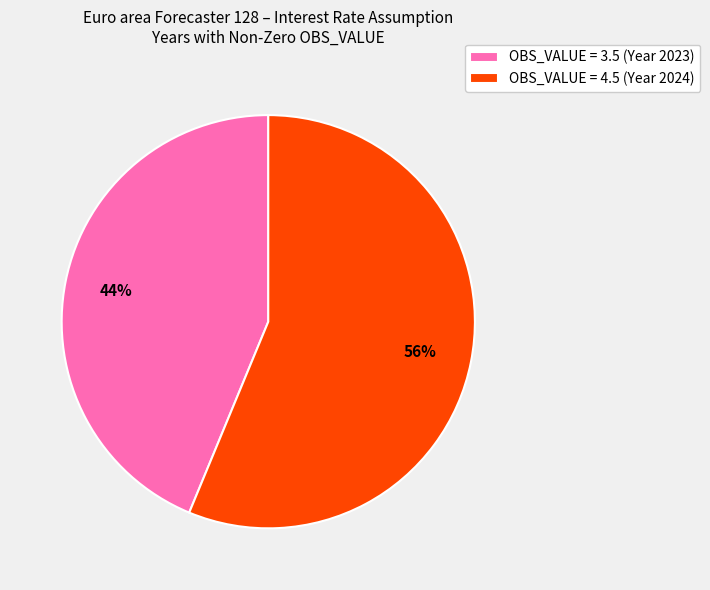

Approximately how many times larger is the value at OBS_VALUE = 4.5 (Year 2024) compared to OBS_VALUE = 3.5 (Year 2023)?

1.3